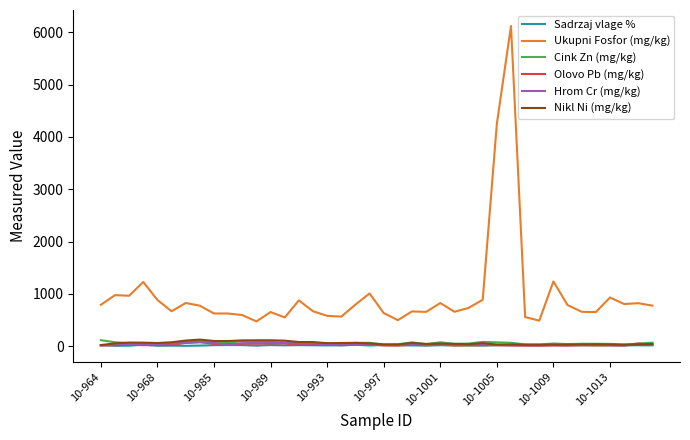

Is this an area chart (filled region under the line)?

No